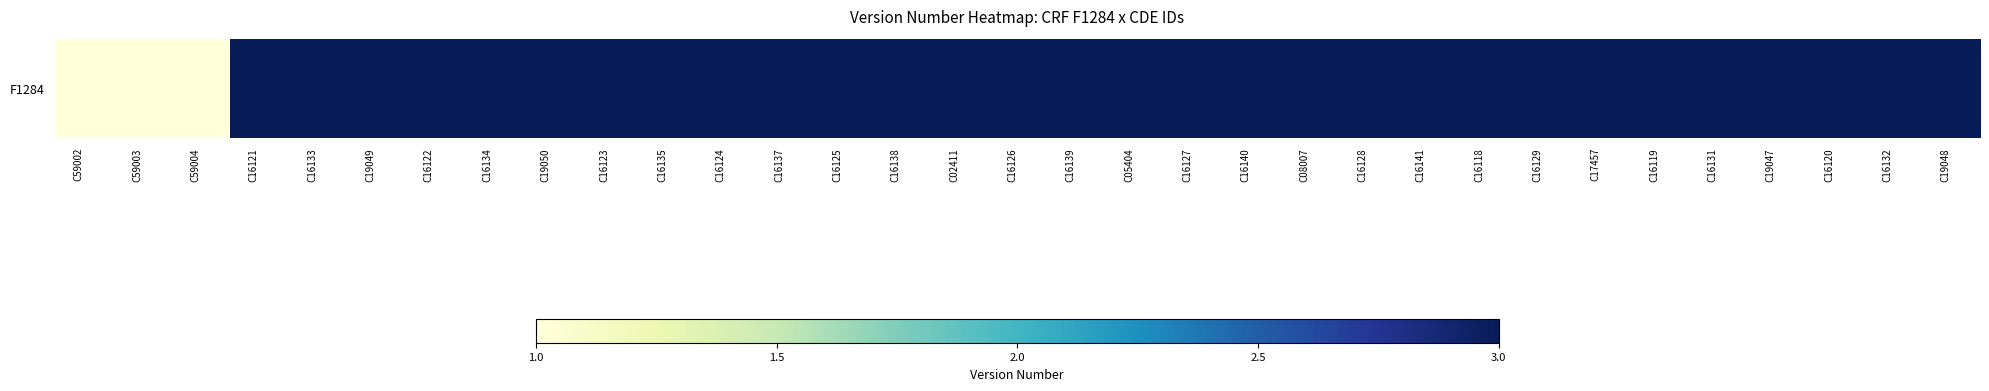

Reading left to right, extract all data points from this chart.

C59002=1	C59003=1	C59004=1	C16121=3	C16133=3	C19049=3	C16122=3	C16134=3	C19050=3	C16123=3	C16135=3	C16124=3	C16137=3	C16125=3	C16138=3	C02411=3	C16126=3	C16139=3	C05404=3	C16127=3	C16140=3	C08007=3	C16128=3	C16141=3	C16118=3	C16129=3	C17457=3	C16119=3	C16131=3	C19047=3	C16120=3	C16132=3	C19048=3